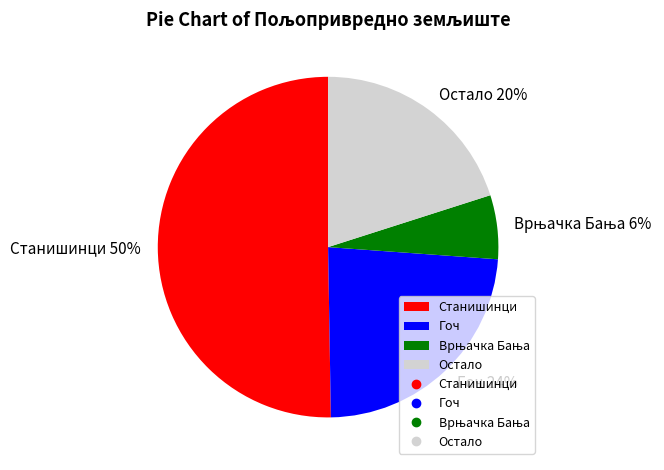

To the nearest percent, what percentage of the pie is Гоч?

24%